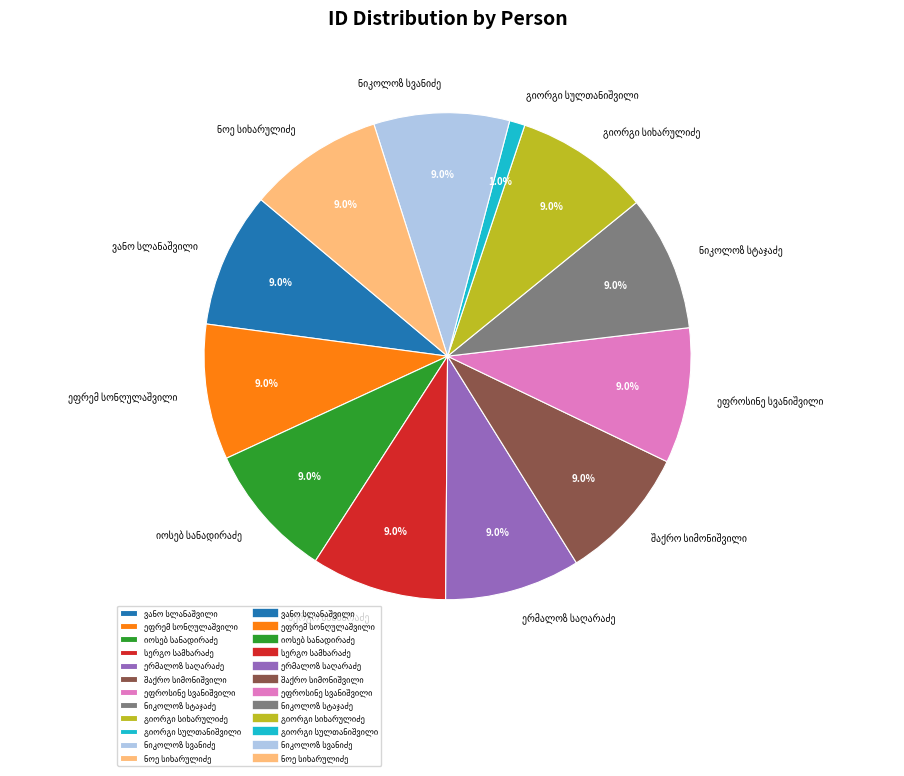

Does any single category account for the majority?

No